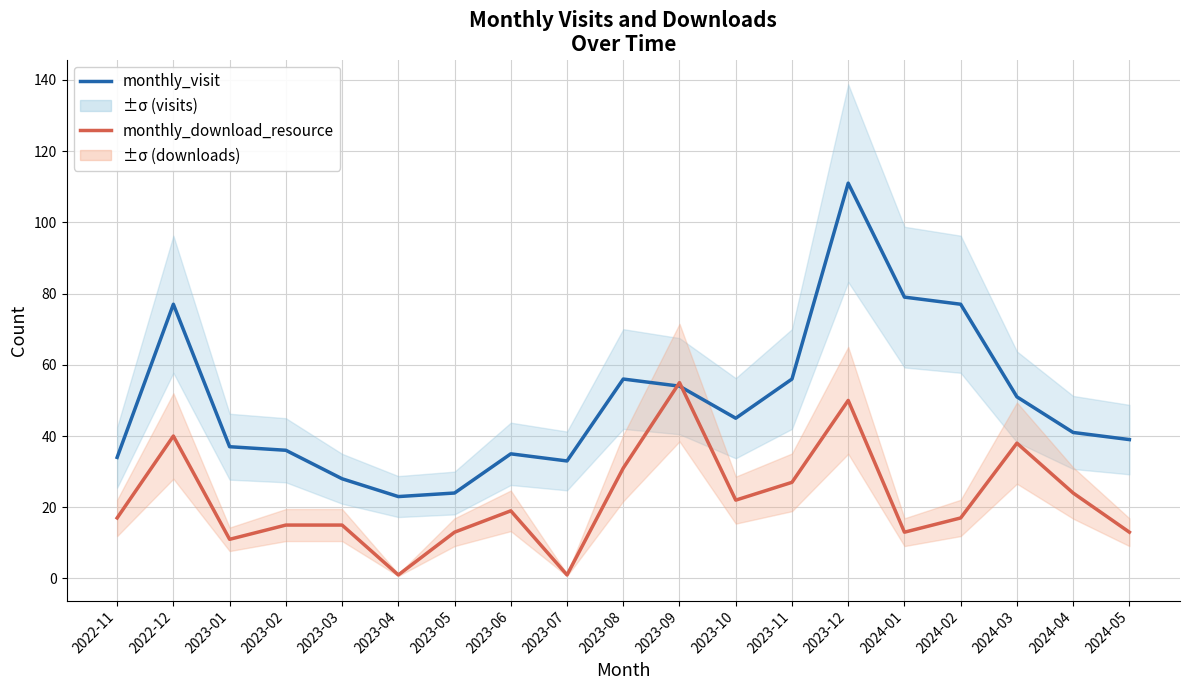

Which series has the largest range (max minus min)?

monthly_visit